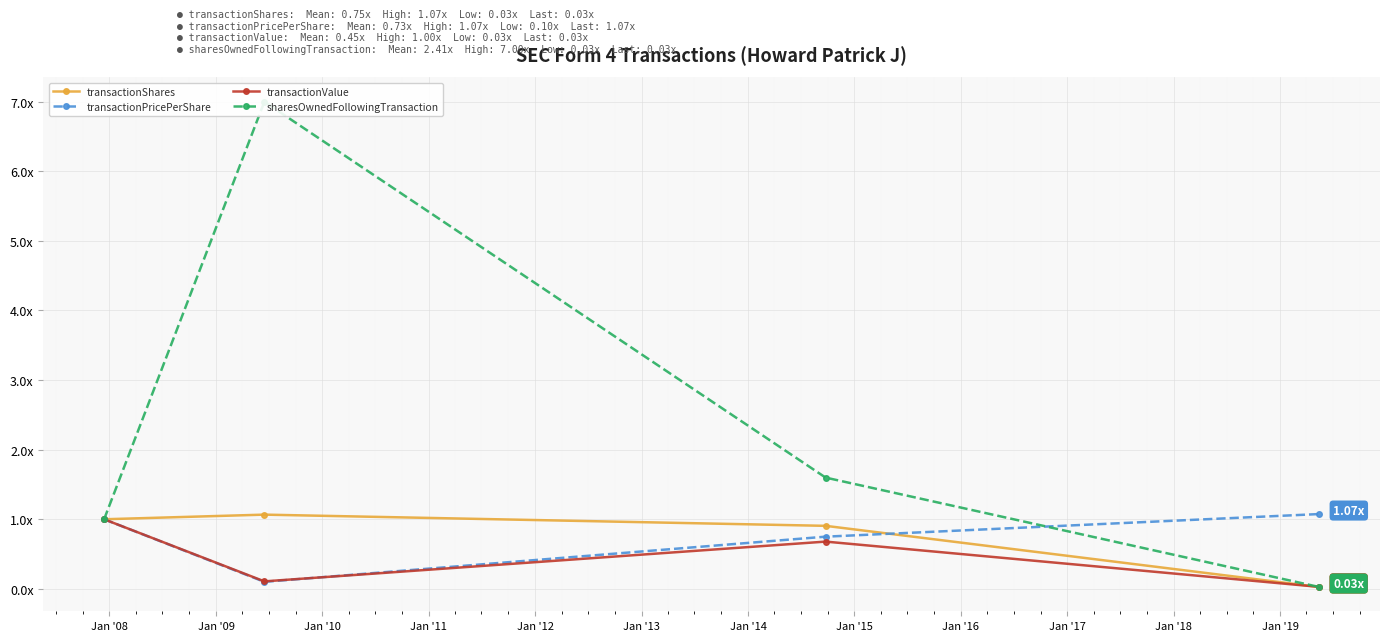

Is this an area chart (filled region under the line)?

No